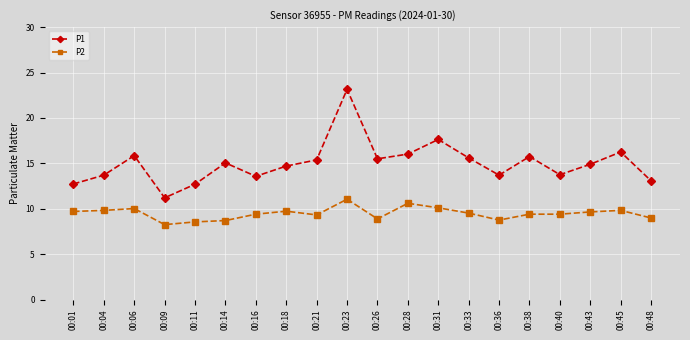

Does the chart display data point markers on the line(s)?

Yes